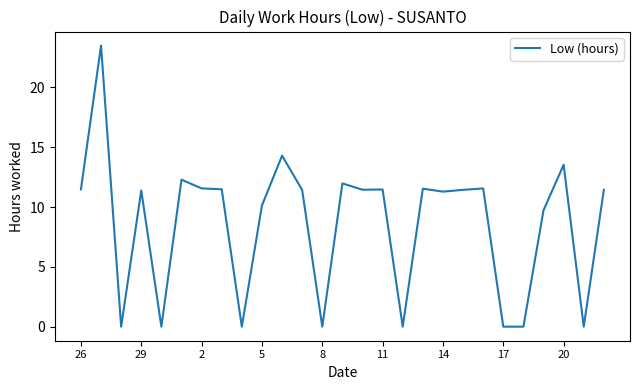

What is the difference between the maximum and second lowest values?

23.5